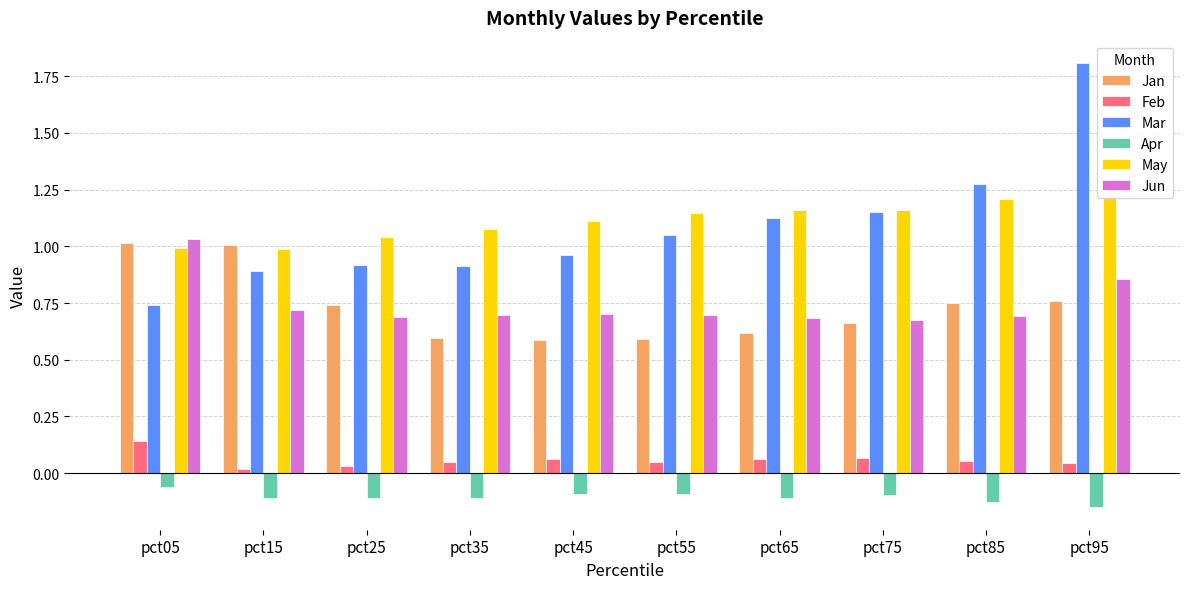

What is the minimum value shown in the chart?

-0.2